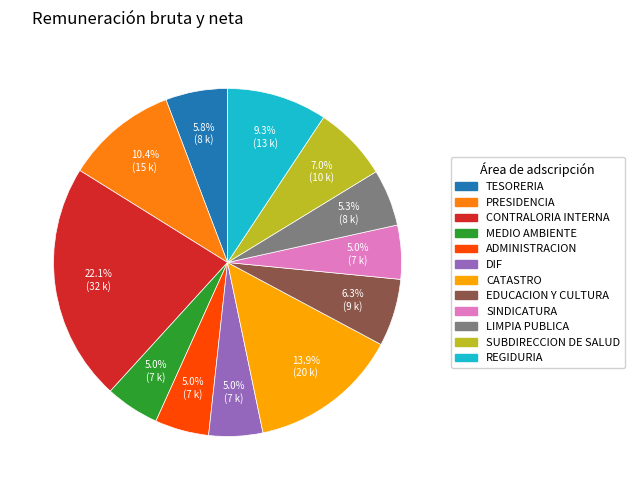

Combined, do SINDICATURA and TESORERIA account for over 50%?

No